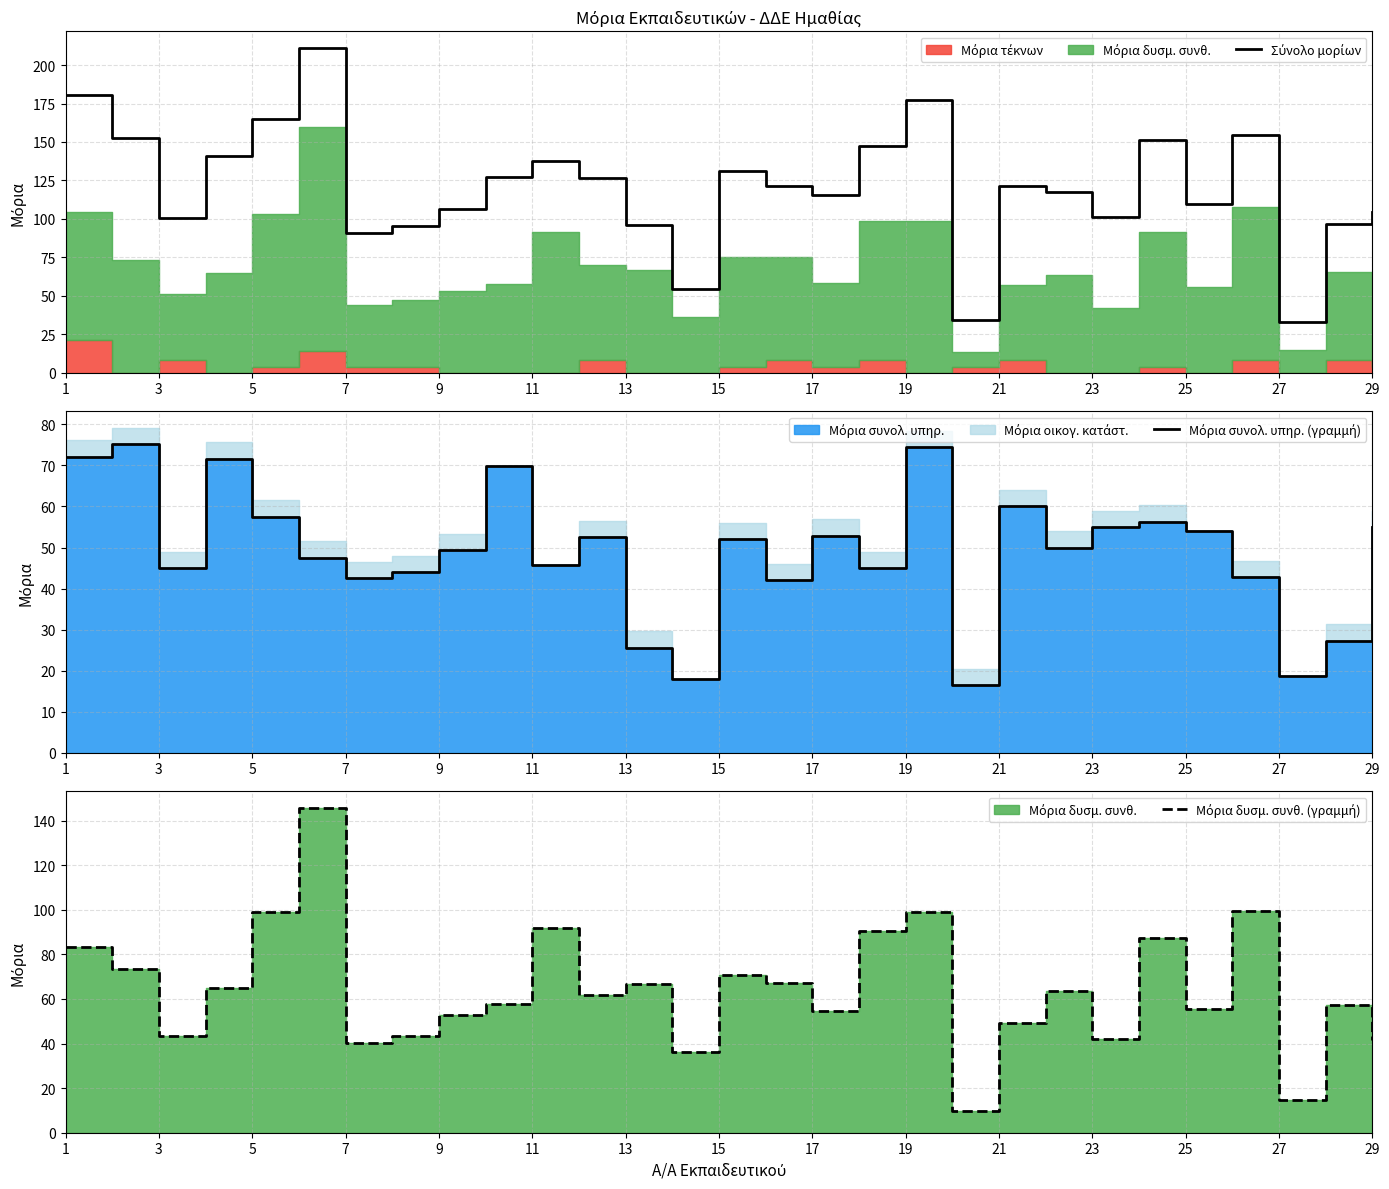

What is the label of the 10th point from the left?

19